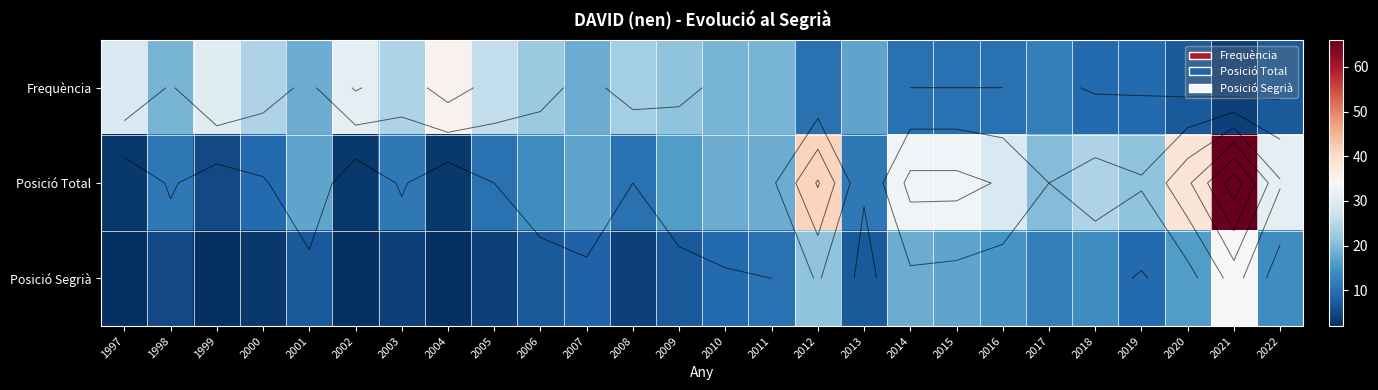

True or false: Posició Total has a value of 21 at 2019.

True